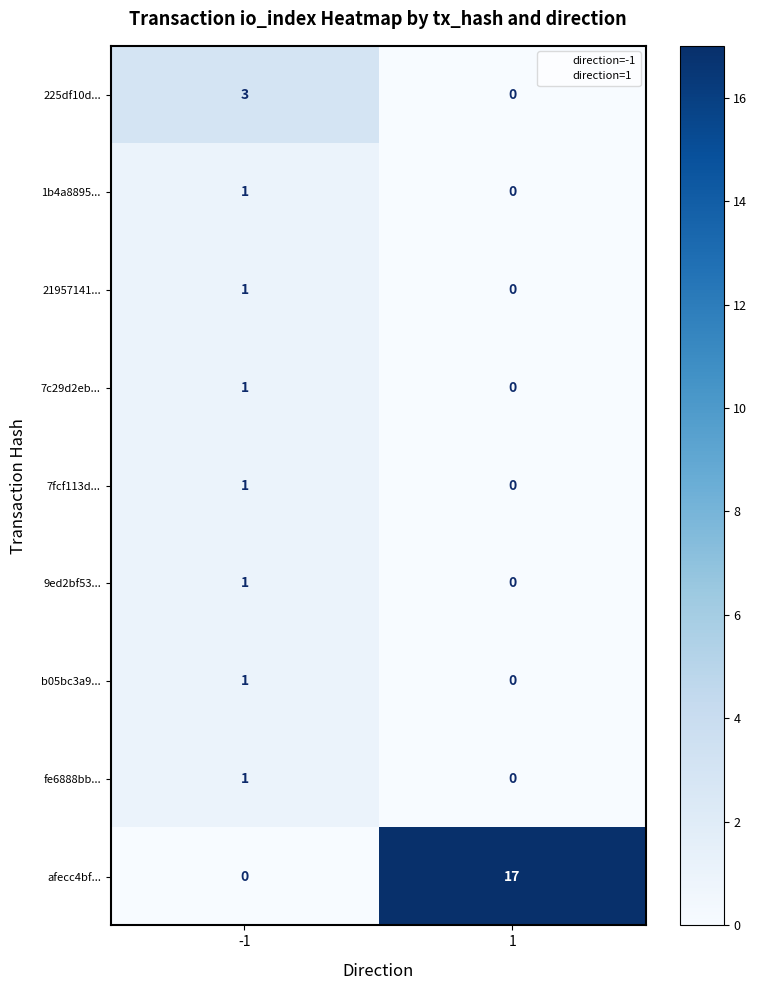

What is the sum of all 225df10d... values?

3